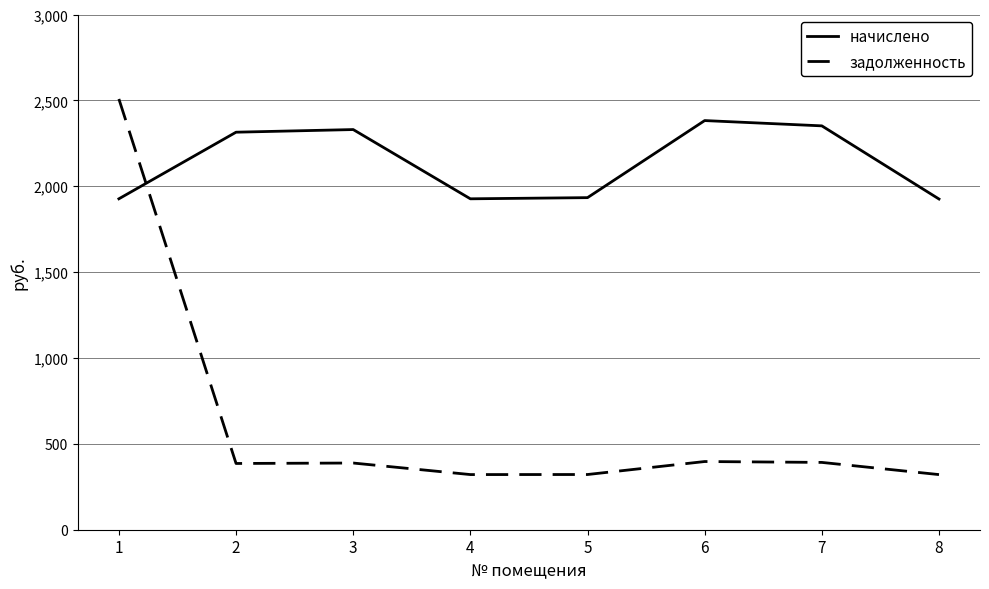

The задолженность series shows 505.2 at 4. True or false?

False